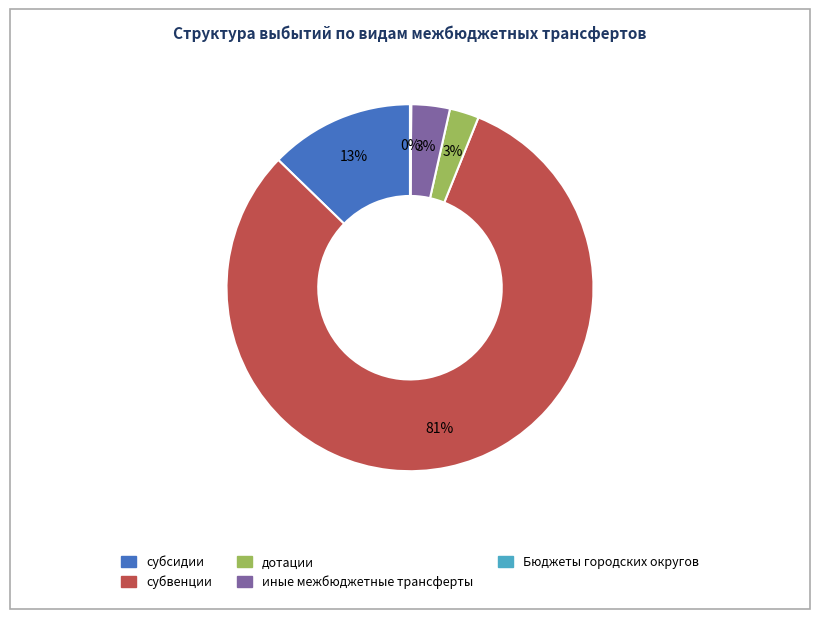

To the nearest percent, what is the average slice percentage?

20%